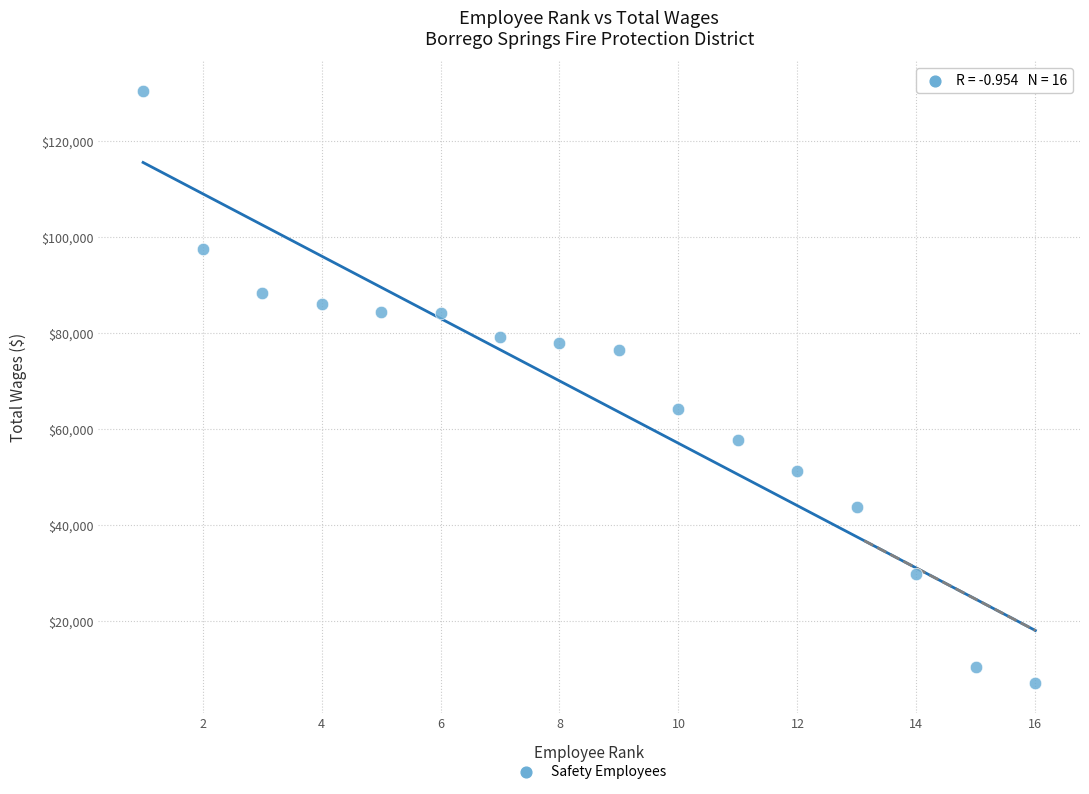

What Y value in the scatter plot is closest to 68786?

64139